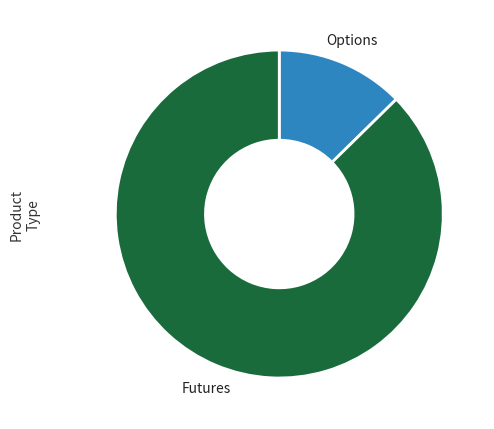

Between Futures and Options, which is larger?

Futures